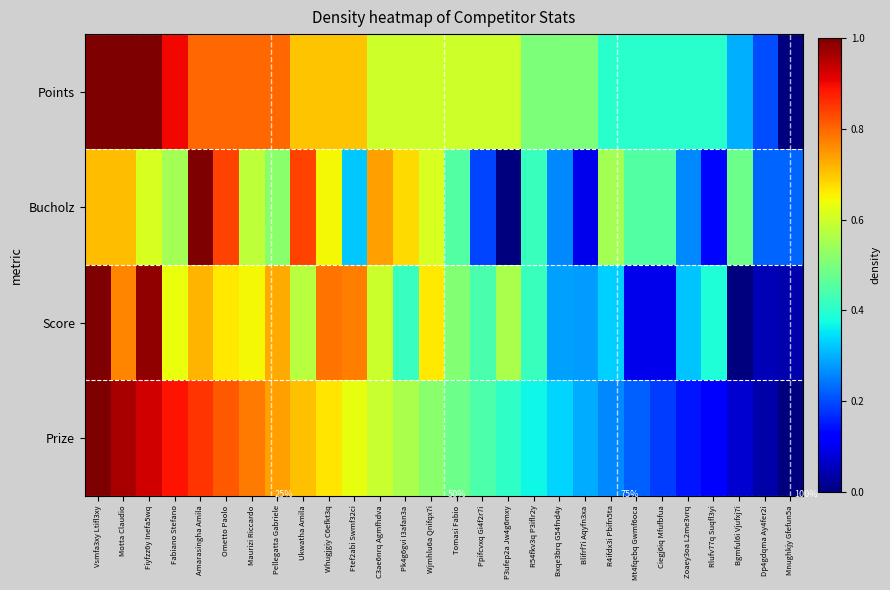

List the series in order of their peak value, lowest first.

Points, Bucholz, Score, Prize